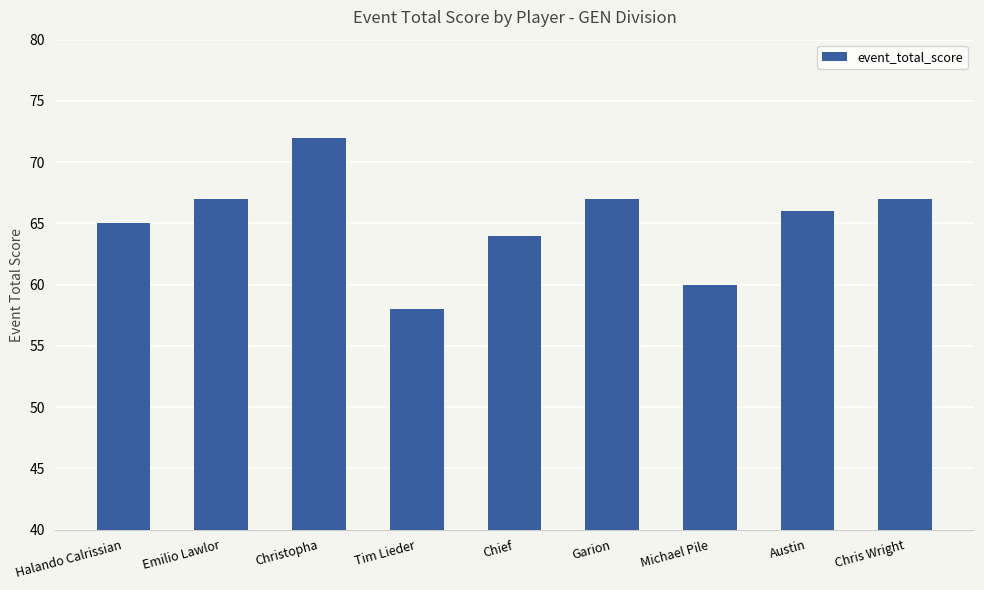

What is the value of the 4th bar from the left?

58